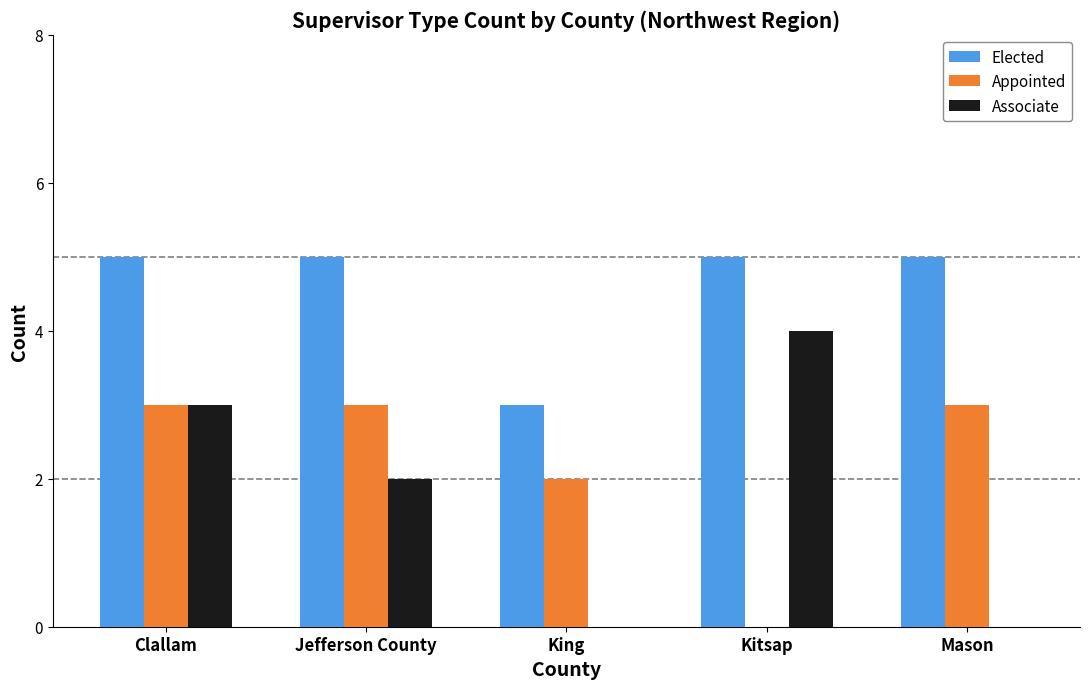

What is the sum of the Elected values at Mason and King?

8